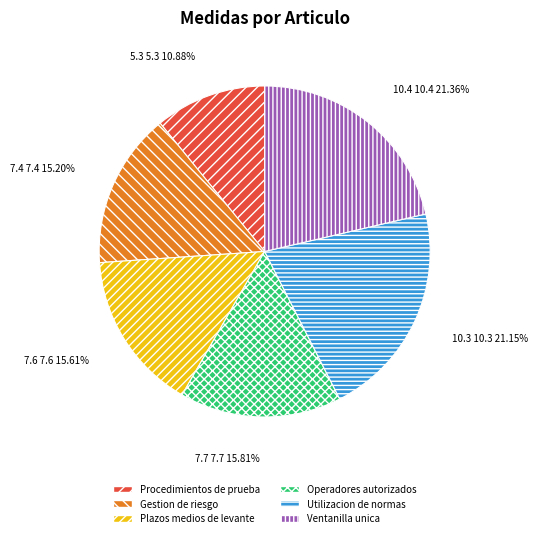

Does 7.6 7.6 15.61% represent more than half of the total?

No